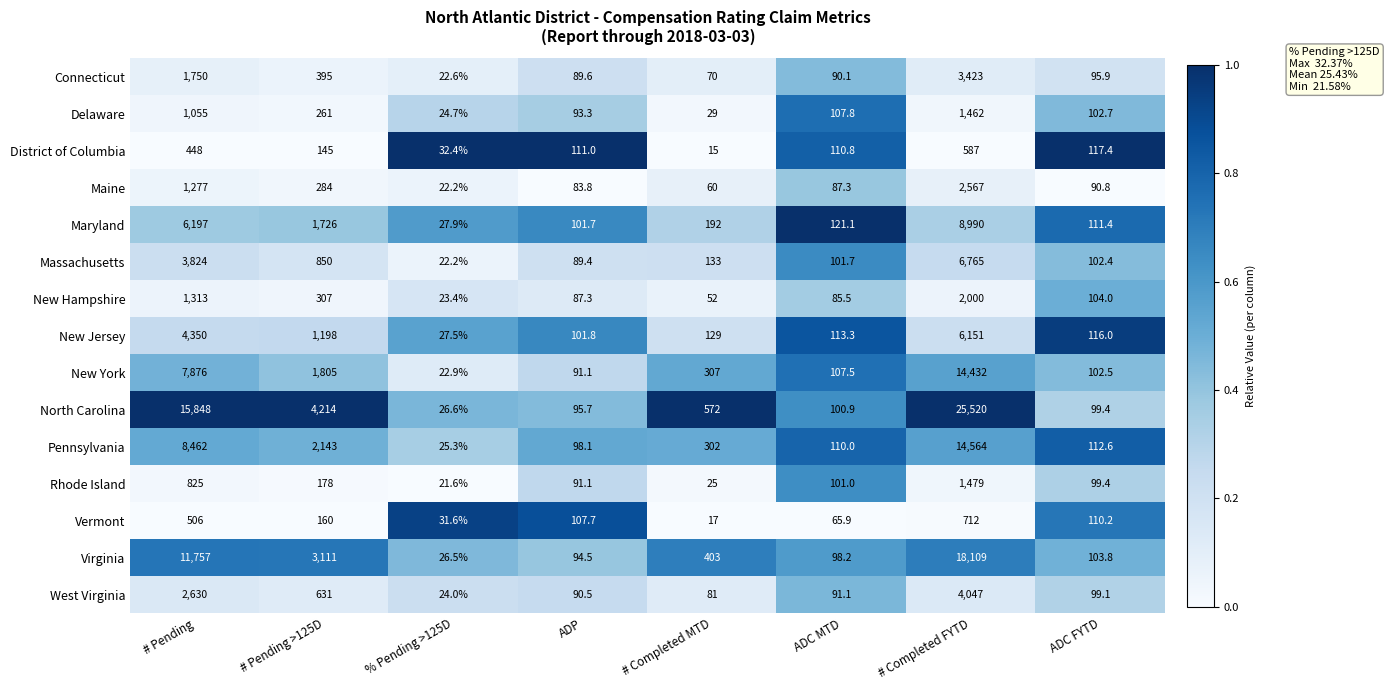

What is the average value of the Pennsylvania series?

3227.1